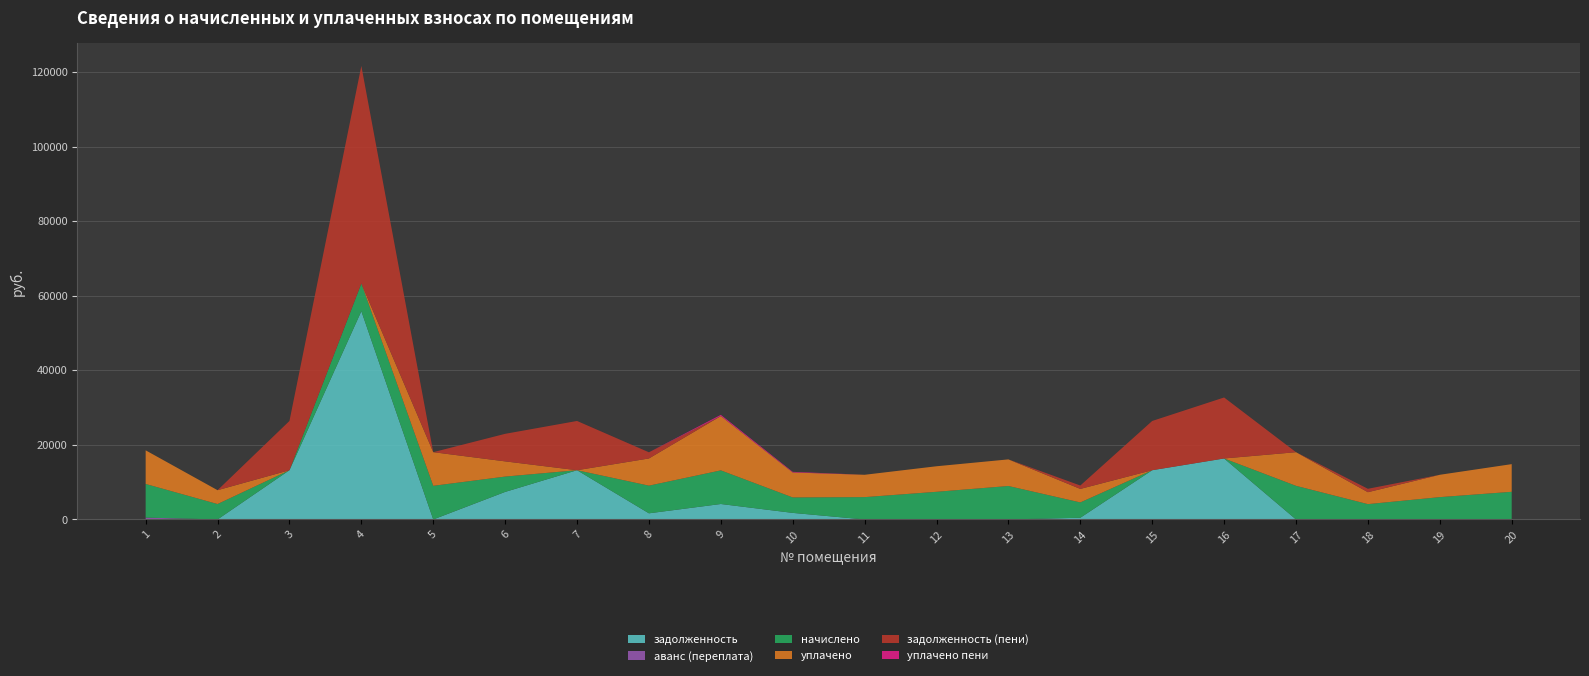

What is the maximum value for задолженность?

55861.5